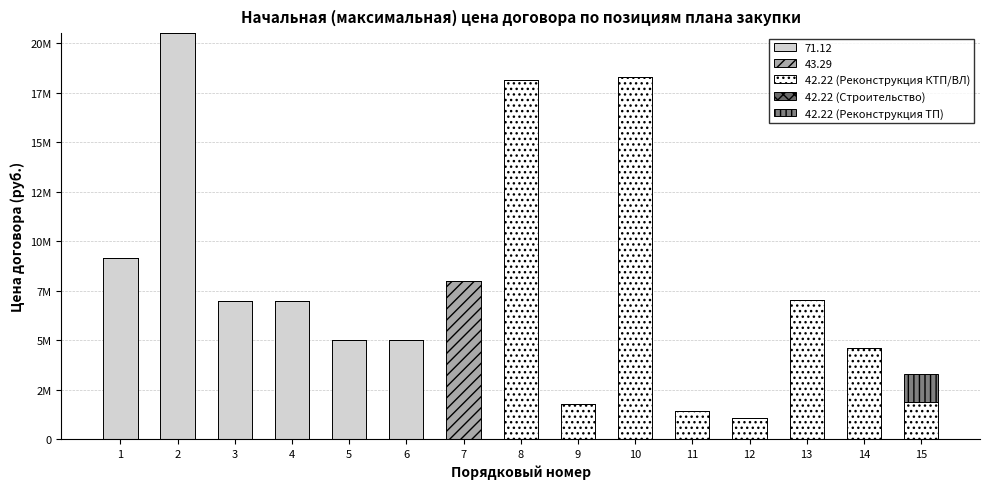

Are the bars grouped side by side (vs. stacked)?

No